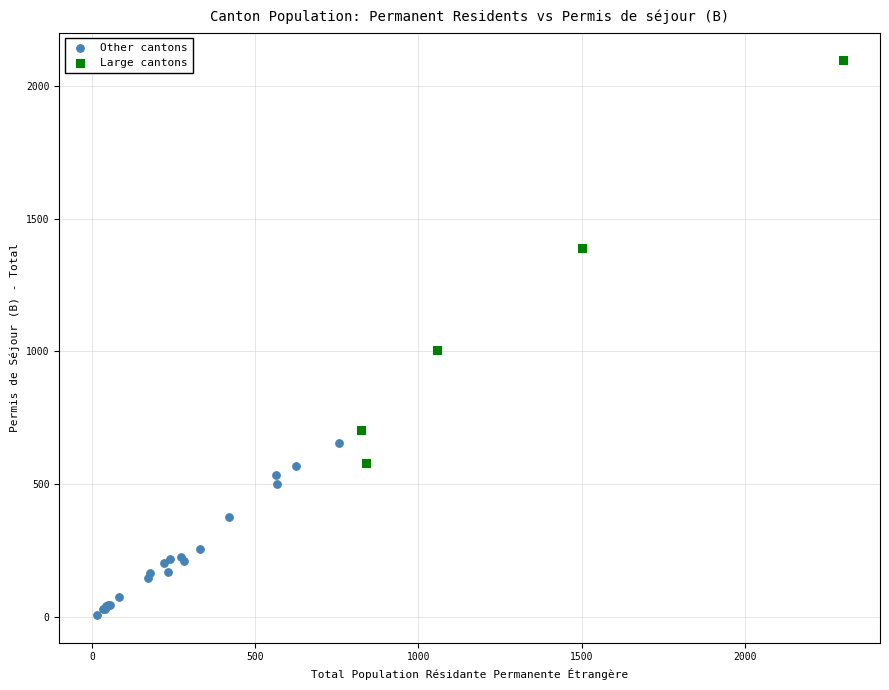

Which series has the largest Y range (max minus min)?

Large cantons